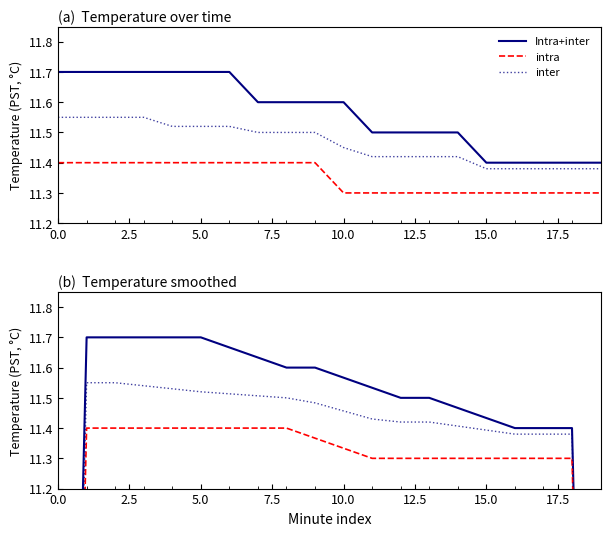

True or false: Intra+inter and intra cross at least once.

False